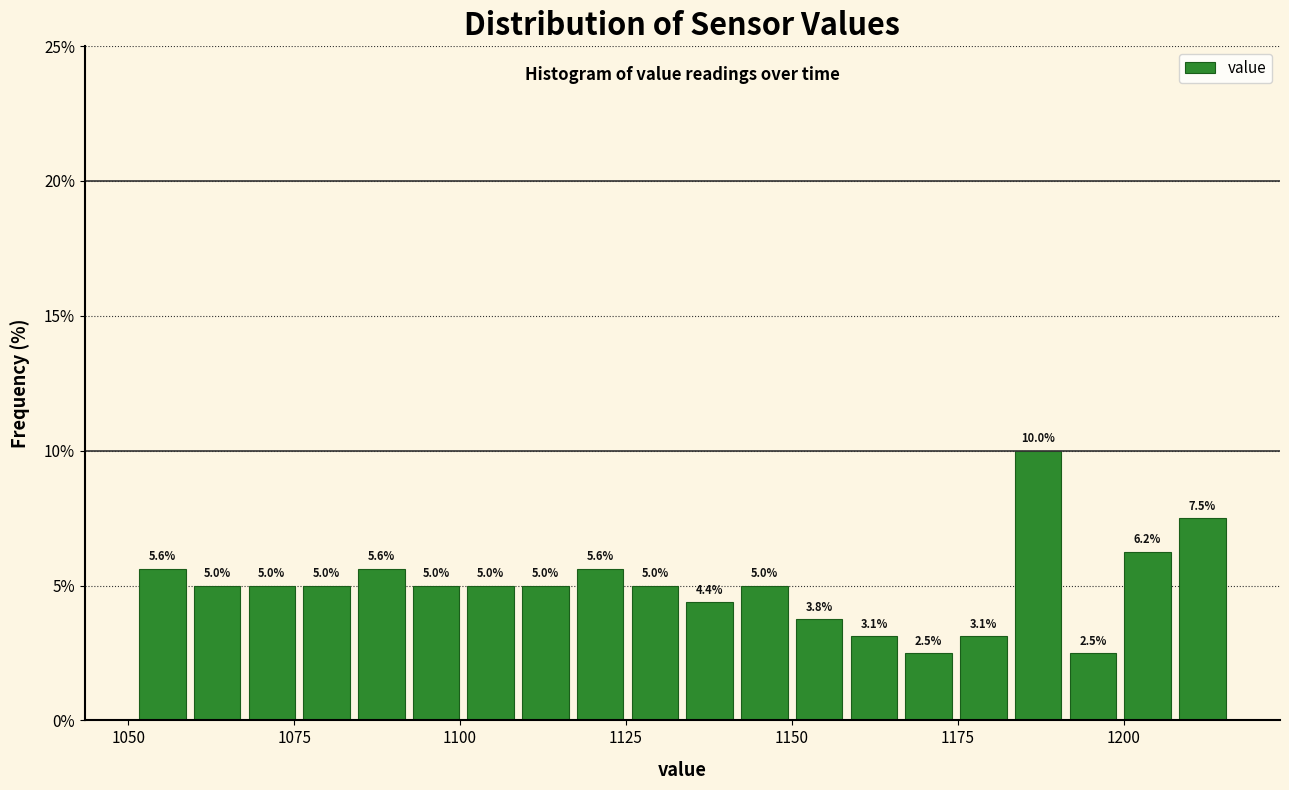

Around what value on the x-axis is the tallest bar? Give the approximate position of its centre, as read against the axis.

1185